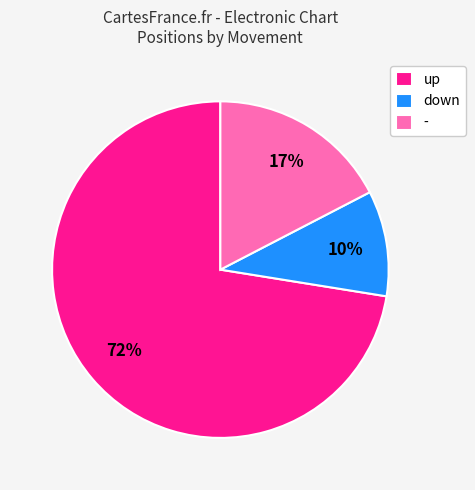

True or false: up accounts for 85% of the total.

False